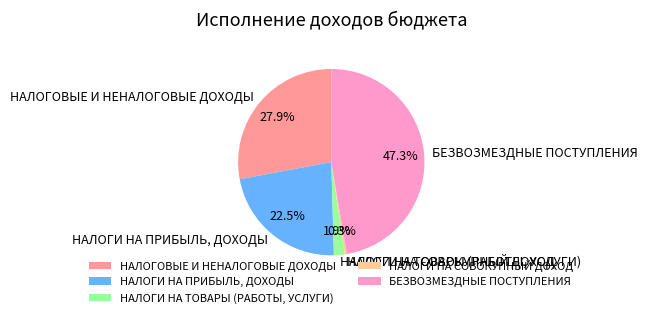

Rank the categories by value from lowest to highest.

НАЛОГИ НА СОВОКУПНЫЙ ДОХОД, НАЛОГИ НА ТОВАРЫ (РАБОТЫ, УСЛУГИ), НАЛОГИ НА ПРИБЫЛЬ, ДОХОДЫ, НАЛОГОВЫЕ И НЕНАЛОГОВЫЕ ДОХОДЫ, БЕЗВОЗМЕЗДНЫЕ ПОСТУПЛЕНИЯ